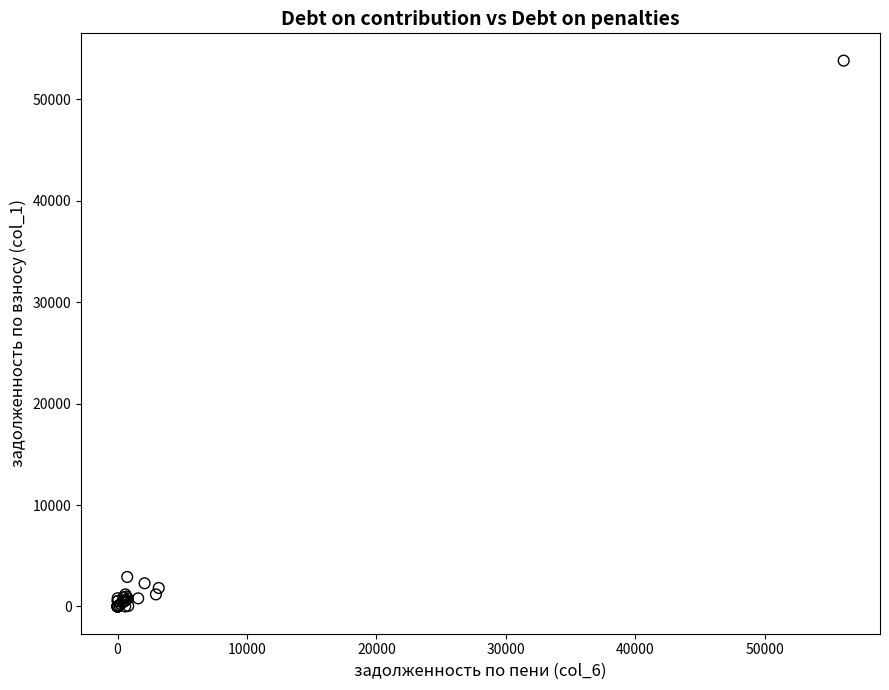

What Y value in the scatter plot is closest to 26907?

2906.4